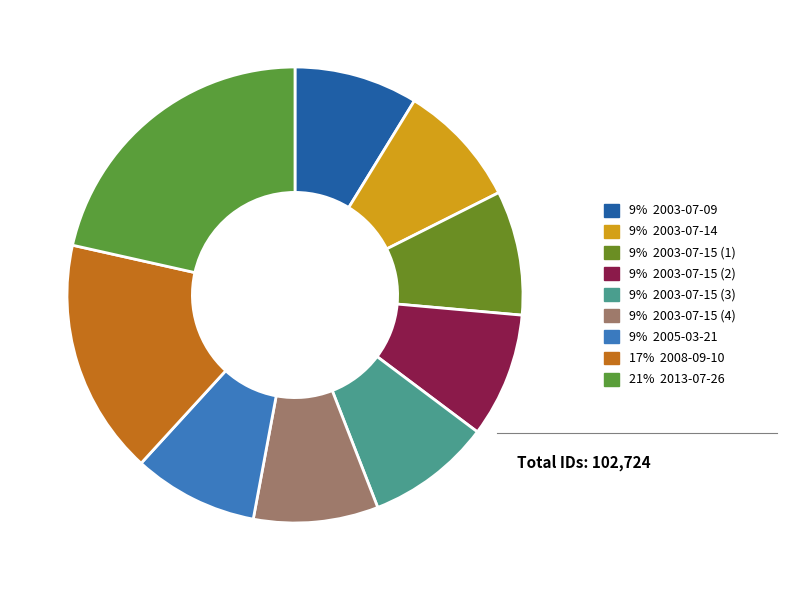

How many slices are in this pie chart?

9